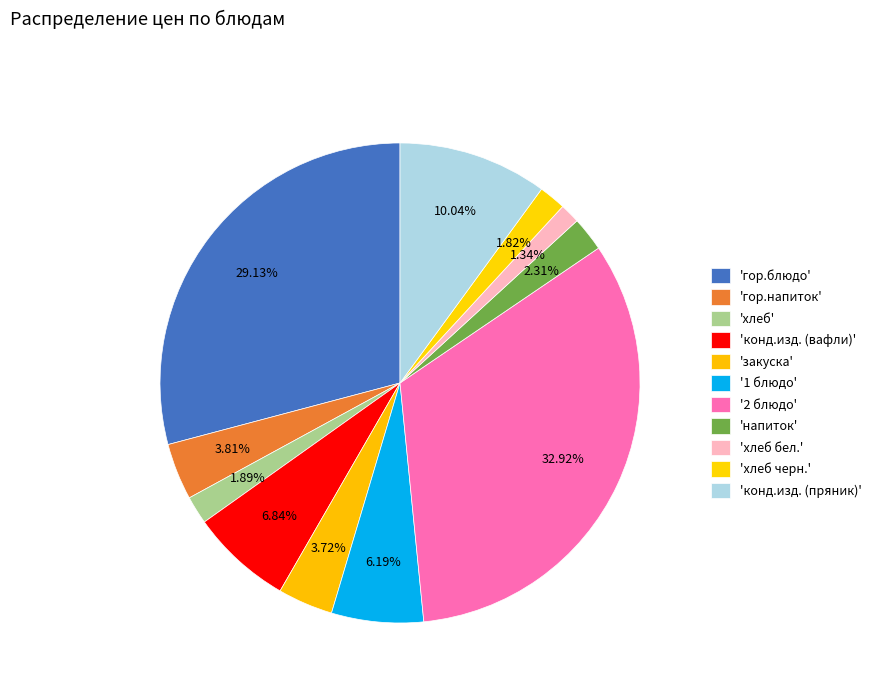

How many slices are in this pie chart?

11